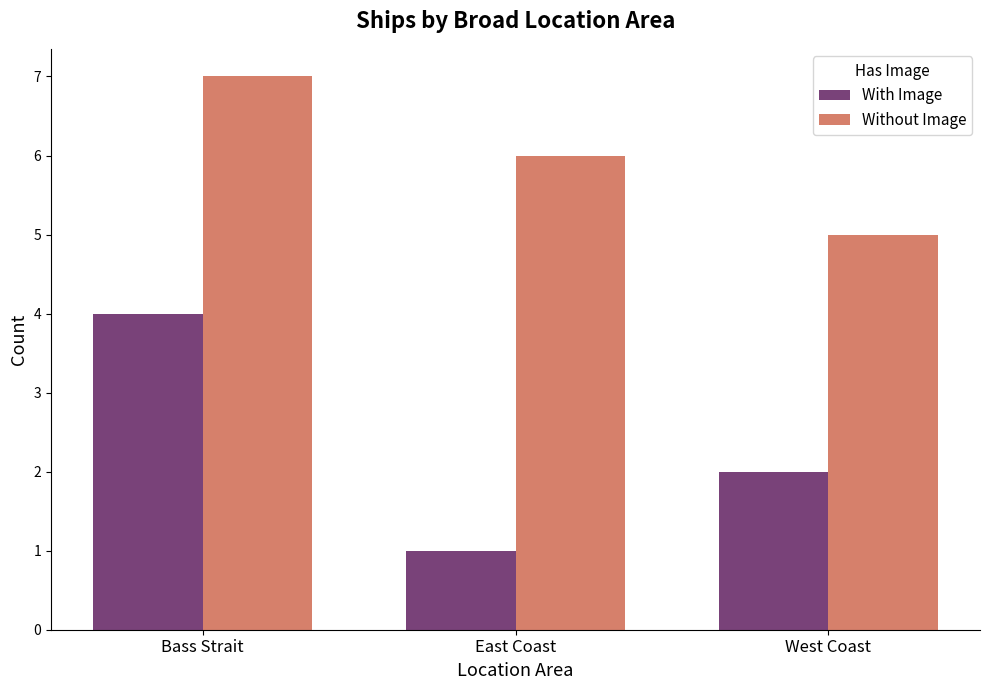

What are all the series names shown in the legend?

With Image, Without Image